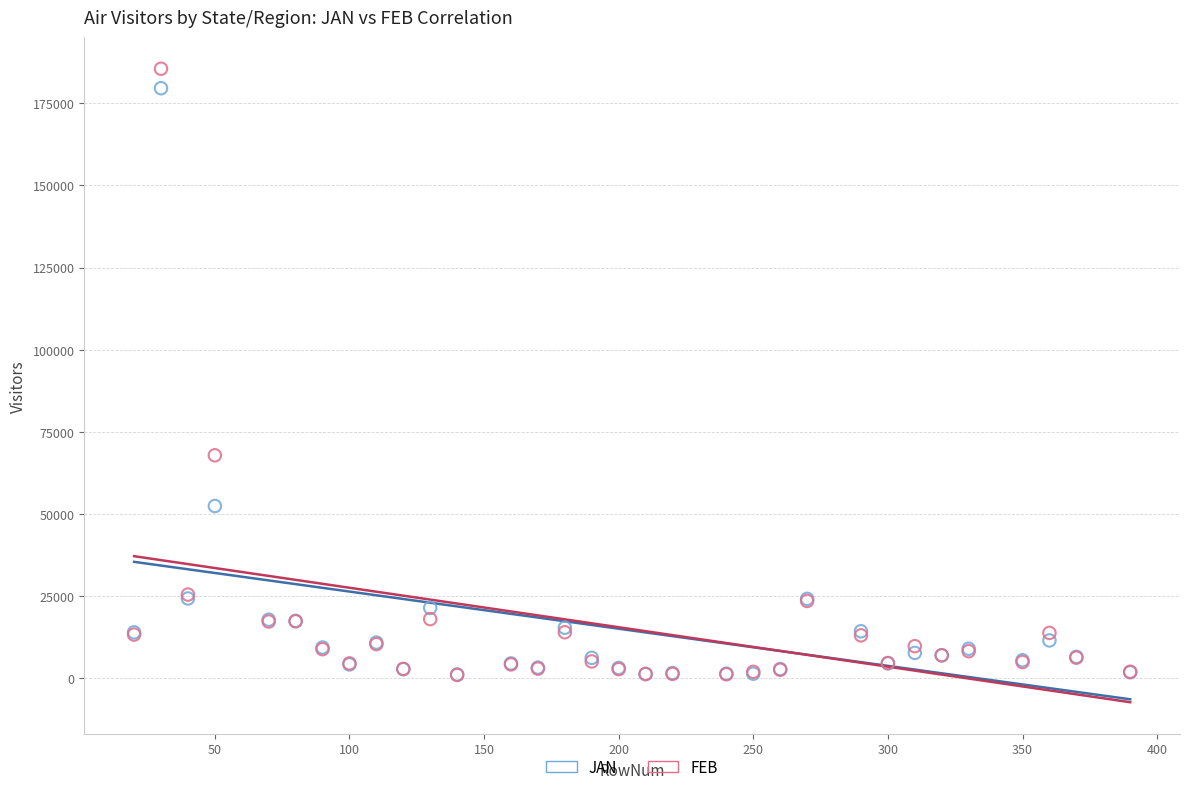

Which series has the widest spread of Y values?

FEB